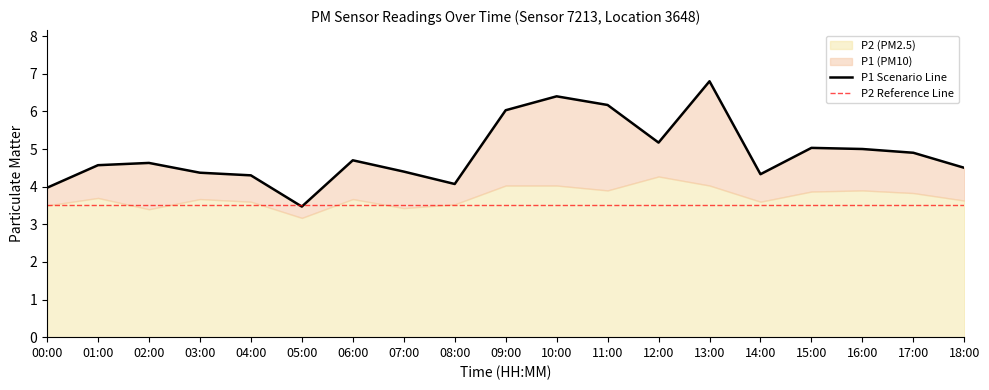

True or false: the data has more than 1 interior local peaks.

True